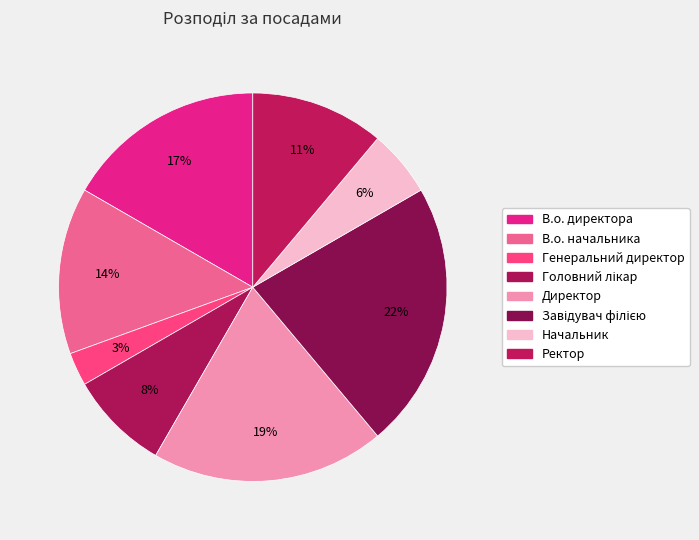

Which has a higher value, Генеральний директор or Головний лікар?

Головний лікар